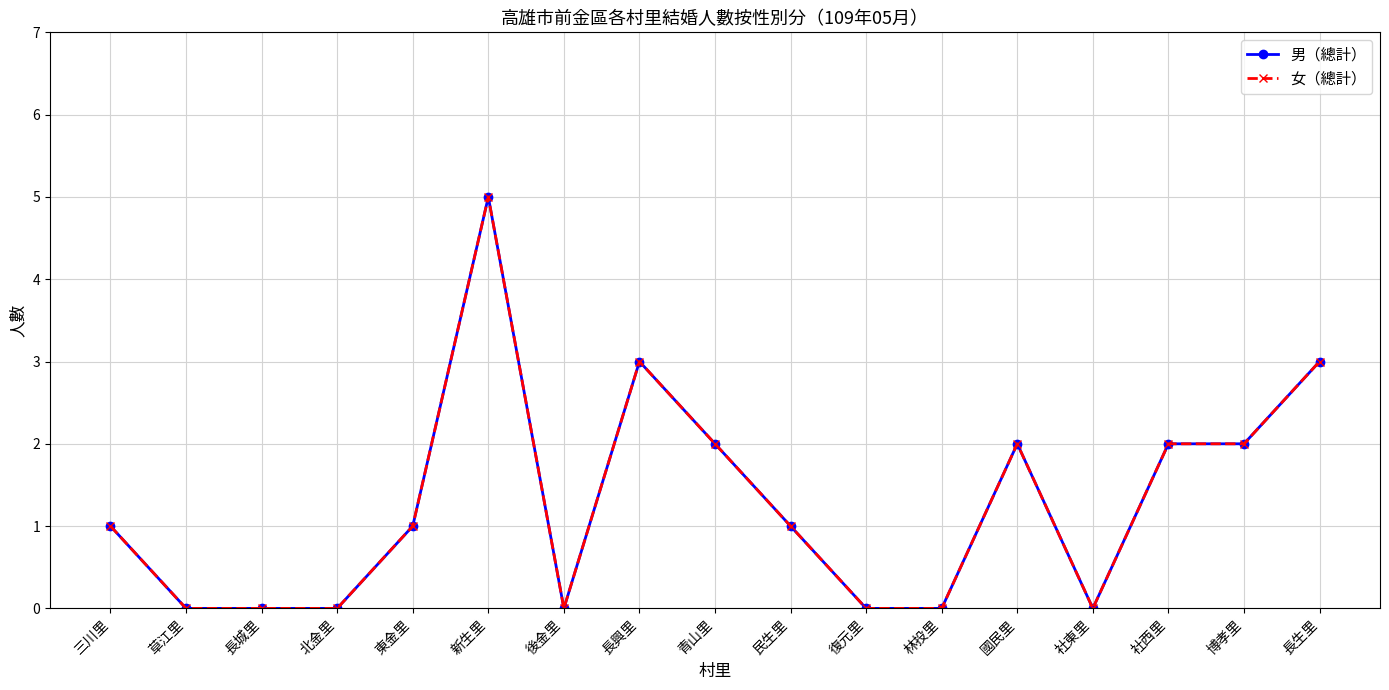

The 男（總計） series shows 0 at 社東里. True or false?

True